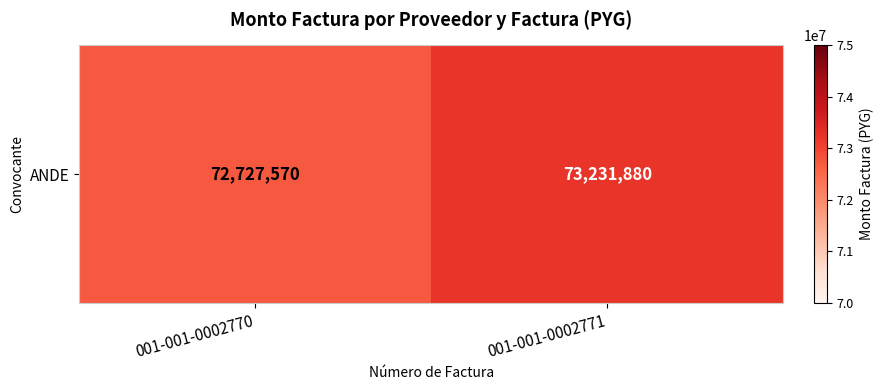

Reading left to right, list all the values displayed in this chart.

001-001-0002770=72727570	001-001-0002771=73231880